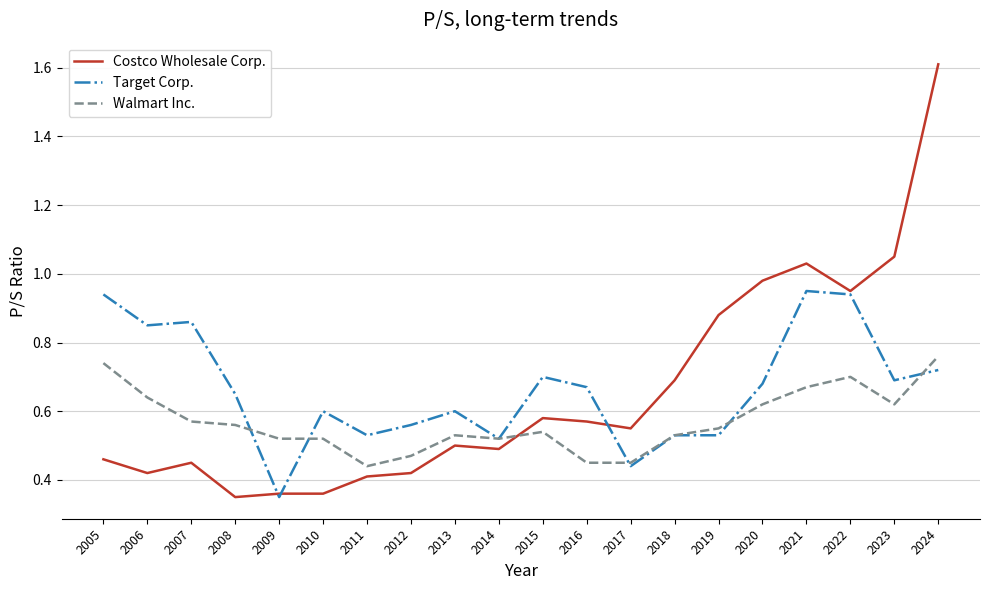

Which label corresponds to the largest value in the chart?

2024